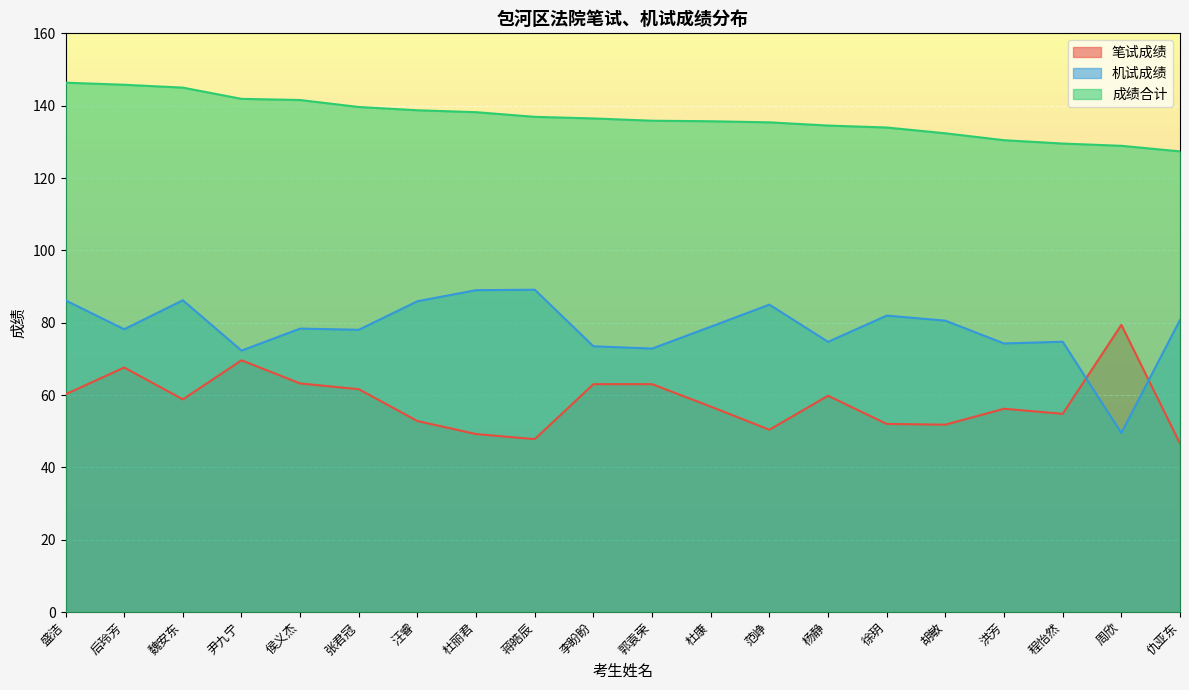

True or false: 笔试成绩 and 成绩合计 cross at least once.

False